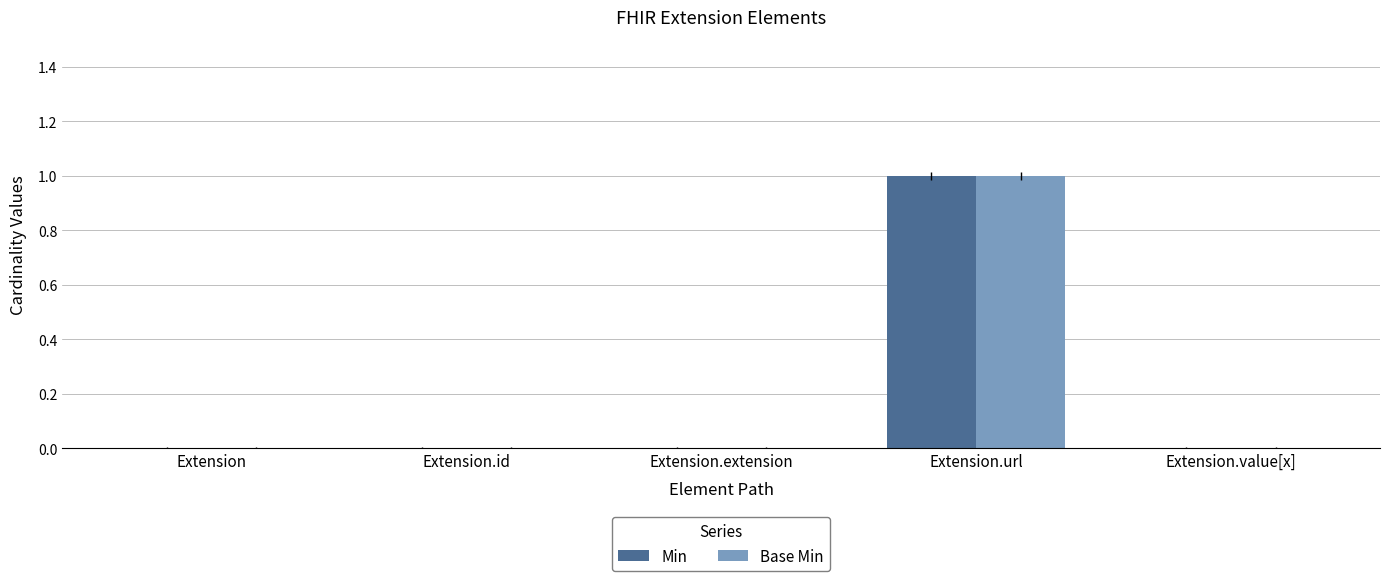

Reading right to left, transcribe all the data shown in this chart.

Min: 0	1	0	0	0
Base Min: 0	1	0	0	0